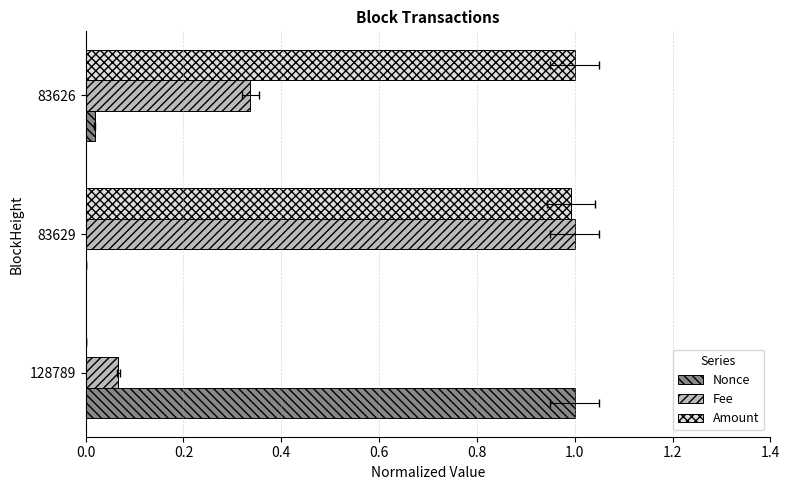

Read the Nonce value at 128789.

1.0